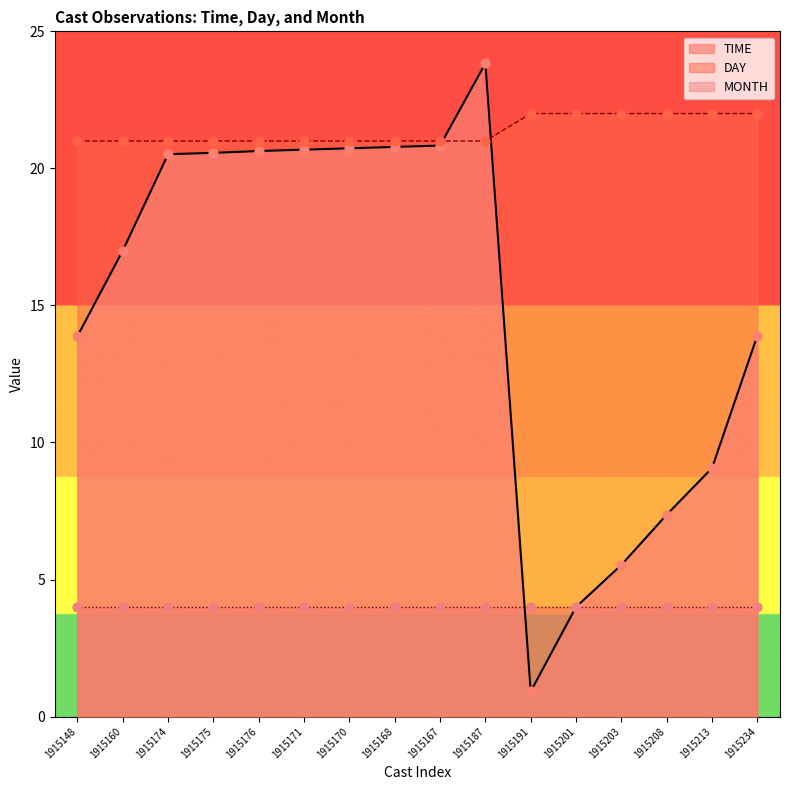

The DAY series shows 37.1 at 1915174. True or false?

False